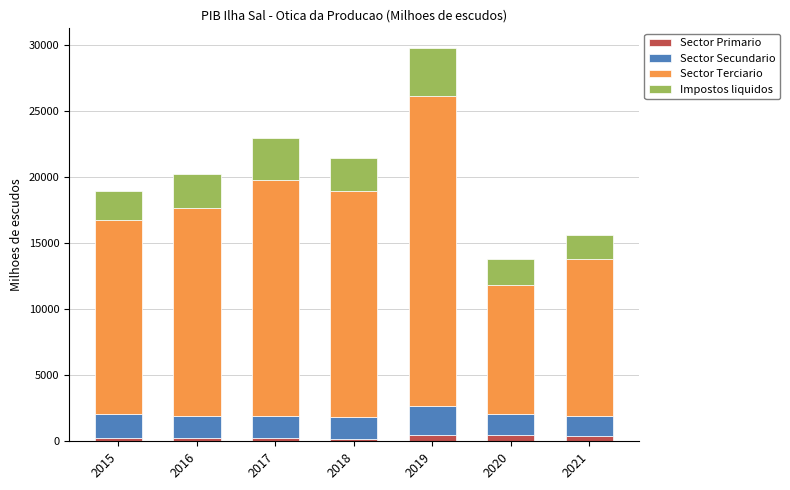

How many series are shown in this chart?

4